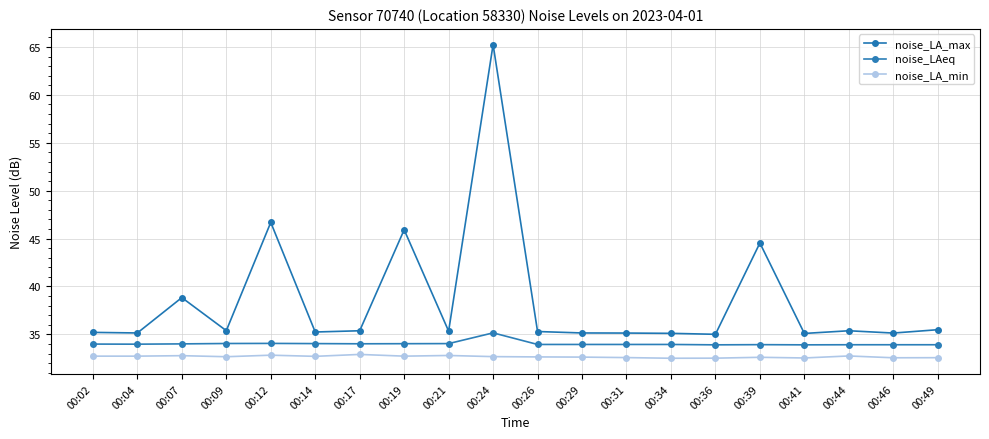

Reading left to right, extract all data points from this chart.

noise_LA_max: 35.2	35.1	38.8	35.4	46.7	35.2	35.4	45.9	35.3	65.2	35.3	35.1	35.1	35.1	35.0	44.5	35.1	35.4	35.1	35.5
noise_LAeq: 34.0	34.0	34.0	34.0	34.1	34.0	34.0	34.0	34.0	35.2	34.0	34.0	34.0	34.0	33.9	33.9	33.9	33.9	33.9	33.9
noise_LA_min: 32.7	32.7	32.8	32.7	32.8	32.7	32.9	32.7	32.8	32.7	32.6	32.6	32.6	32.5	32.5	32.6	32.5	32.8	32.6	32.6